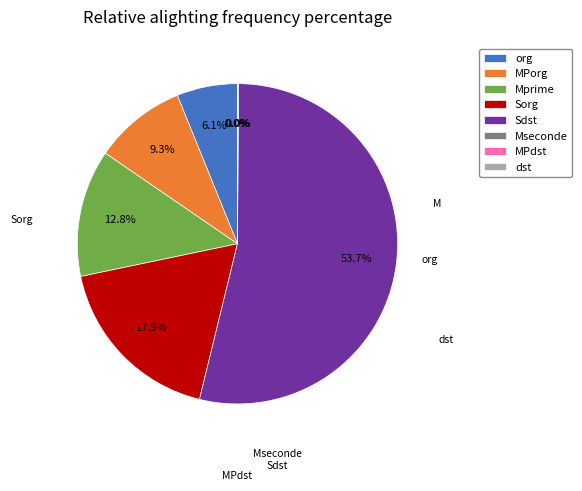

To the nearest percent, what is the difference between the largest and smallest slice percentages?

54%